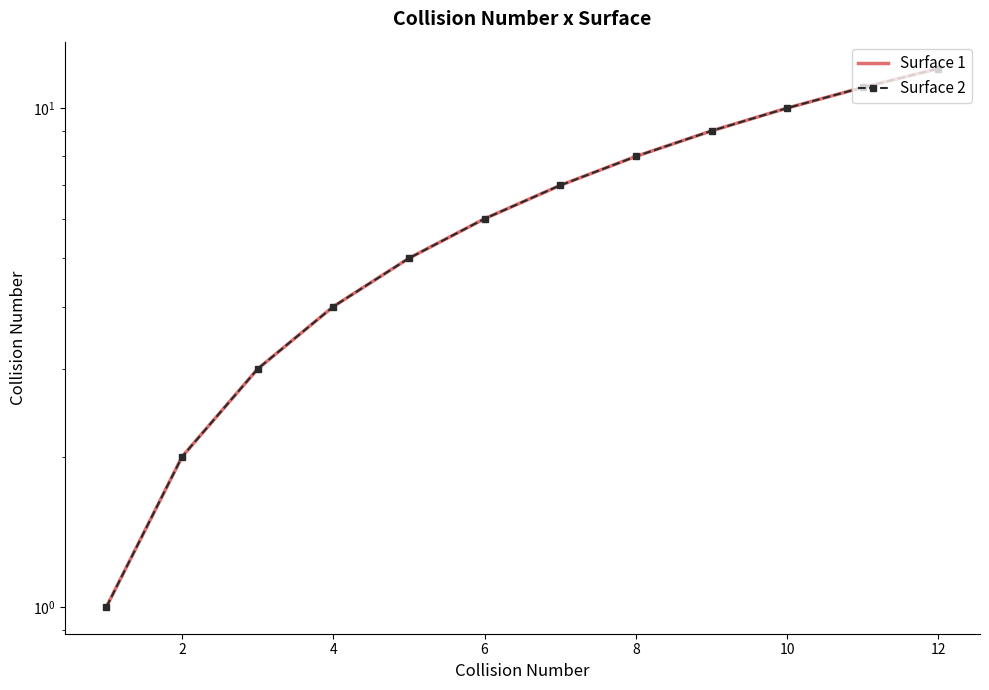

Which series has the largest range (max minus min)?

Surface 1